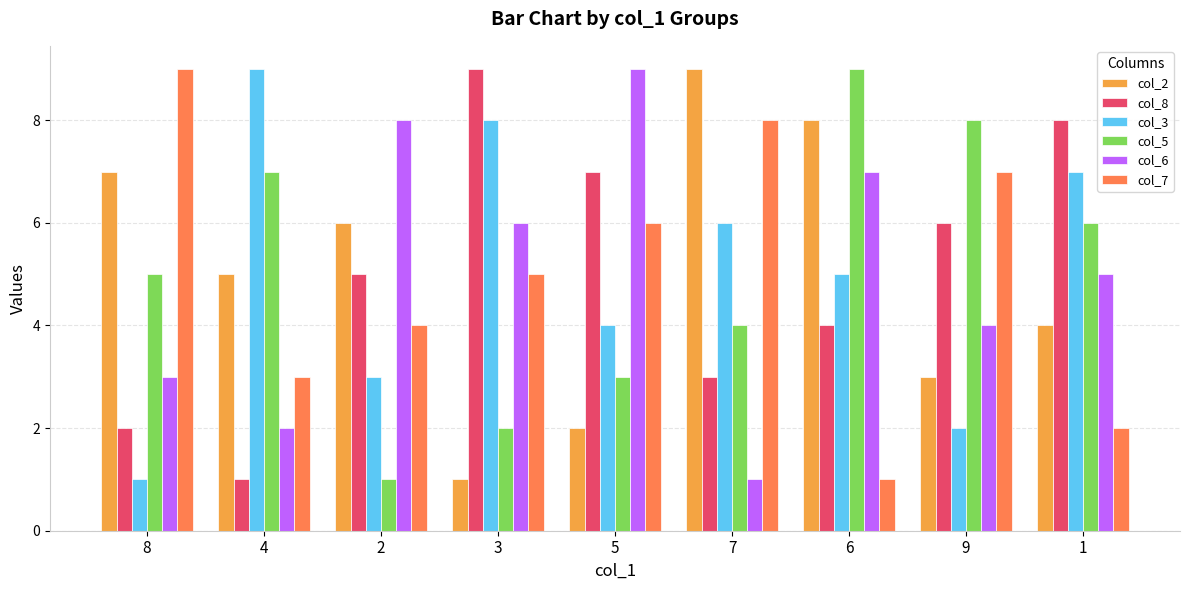

What is the difference between the second highest and second lowest values in the col_7 series?

6